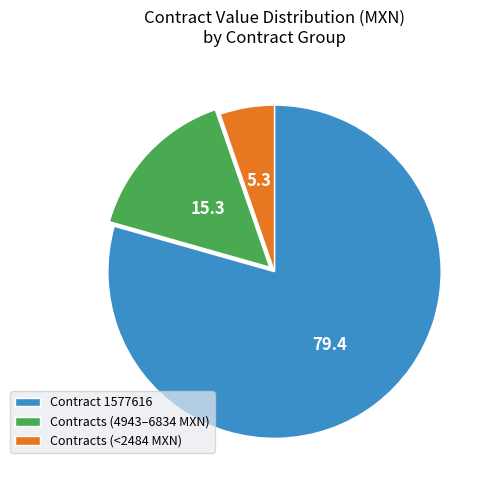

Between Contracts (<2484 MXN) and Contract 1577616, which is larger?

Contract 1577616